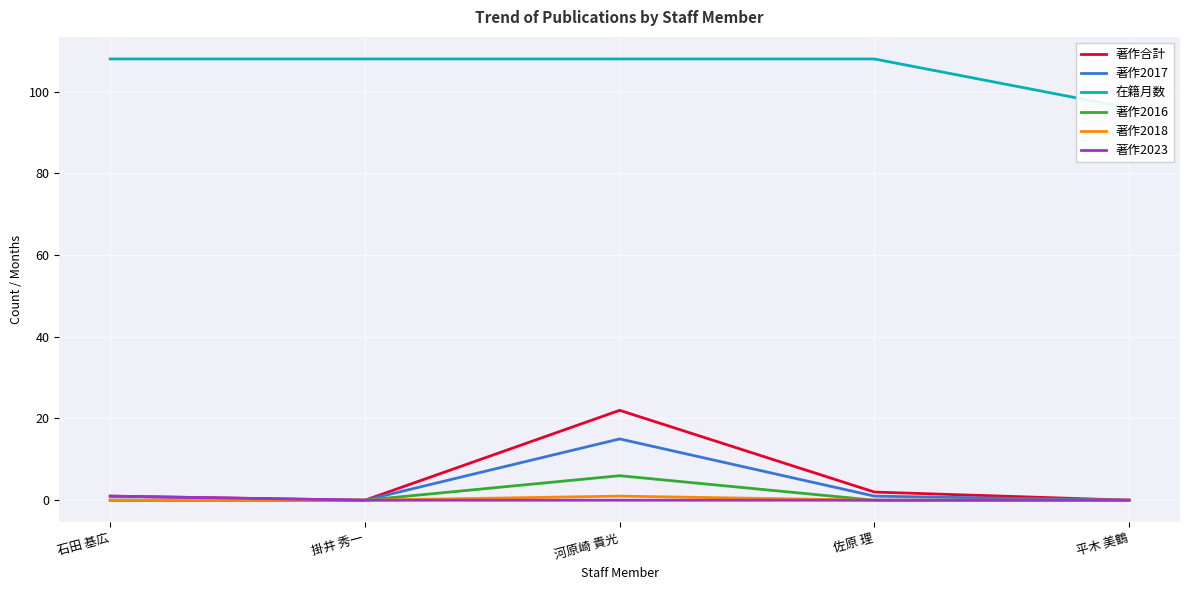

What is the value of the 在籍月数 point at the 5th from the left?

96